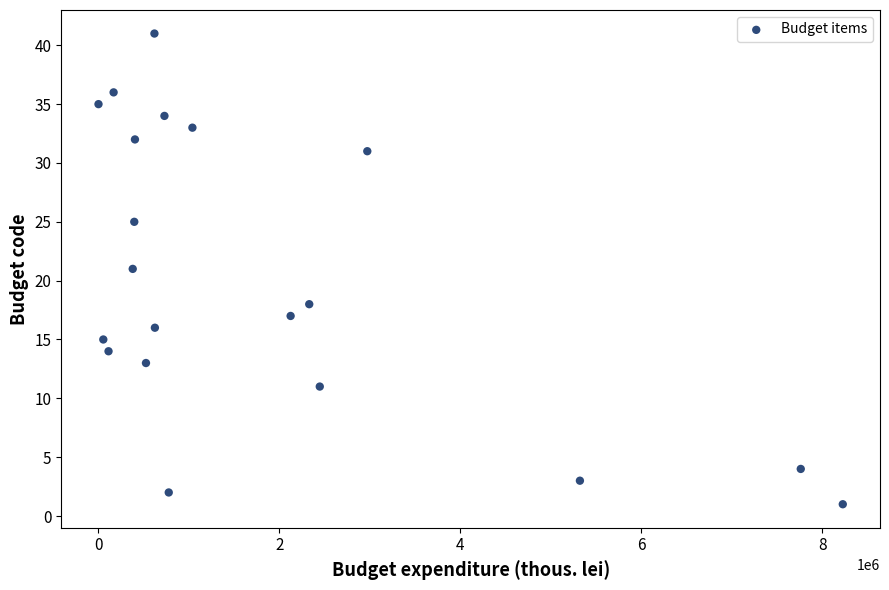

What is the range of Y values (max minus min)?

40